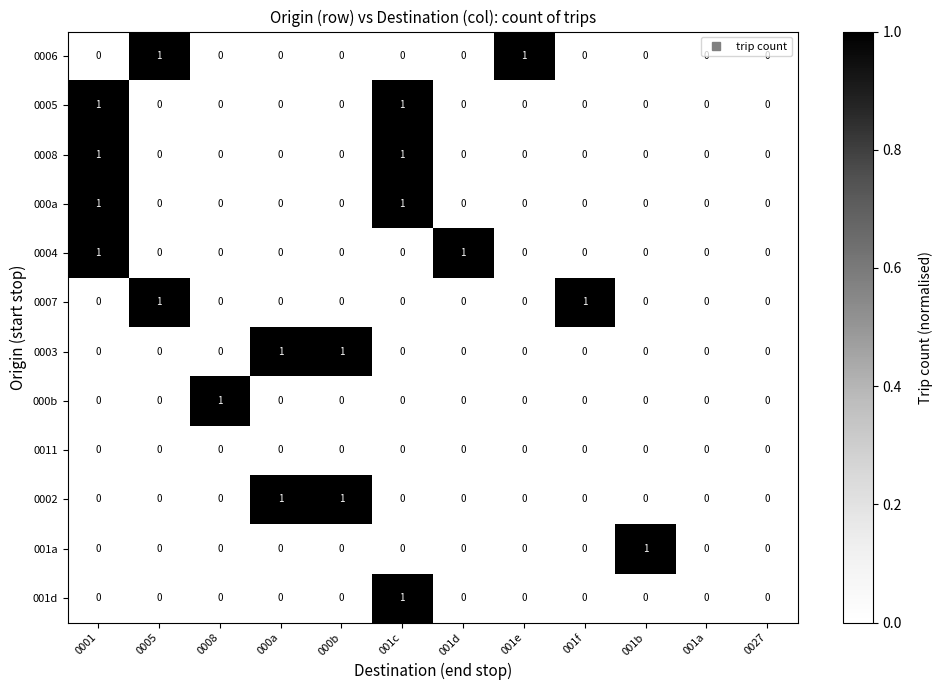

True or false: 0003 has a value of 0 at 001a.

True